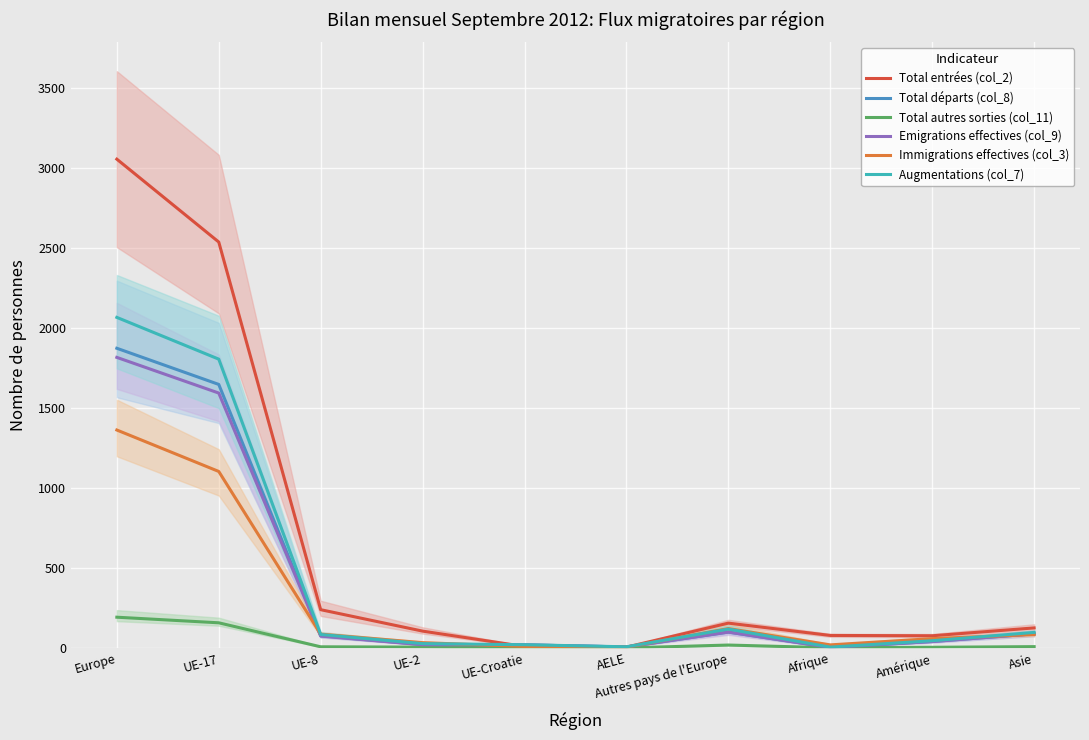

True or false: Total départs (col_8) has a value of 7 at AELE.

True